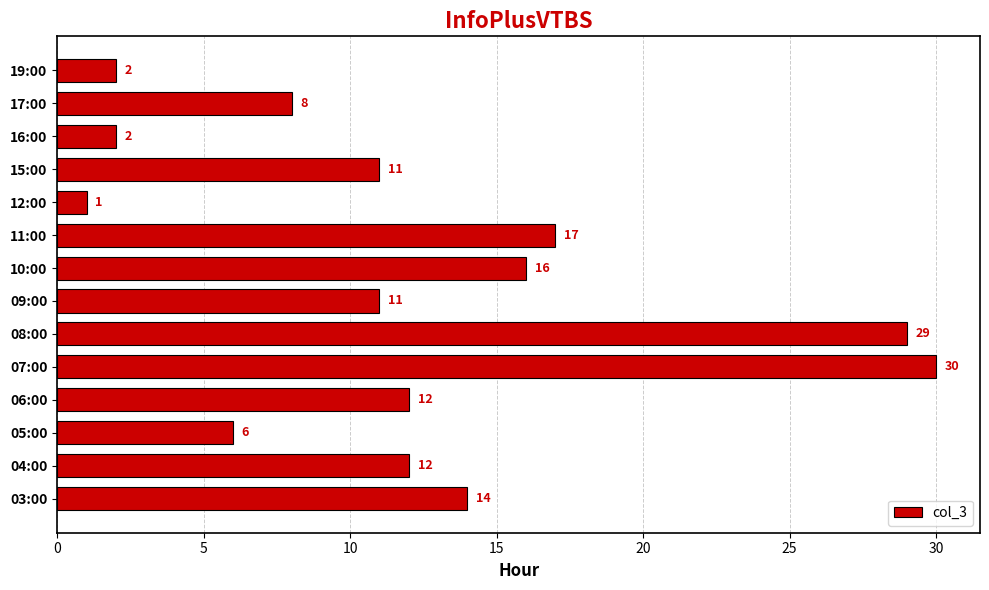

Is it true that the value at 07:00 is 50?

False